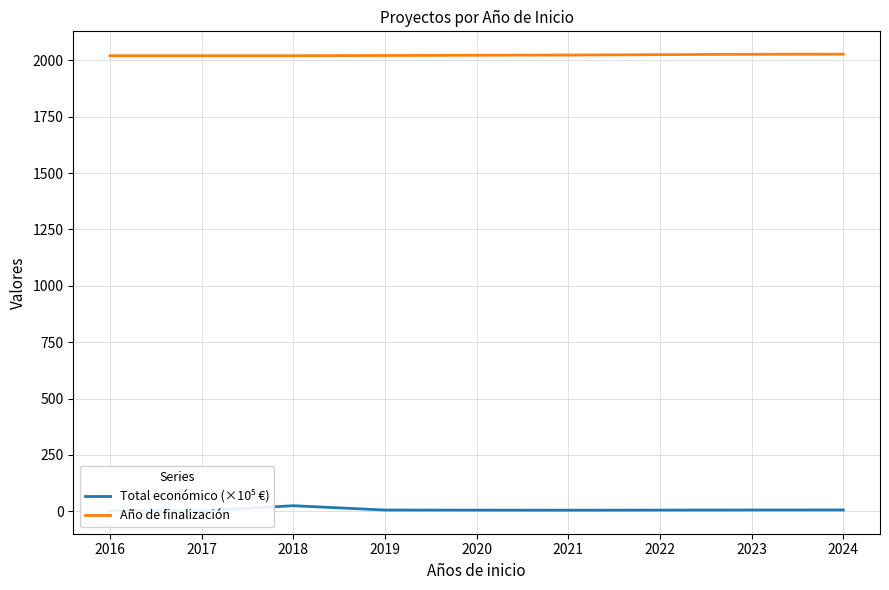

Is it true that Año de finalización equals 2026.5 at 2023?

True